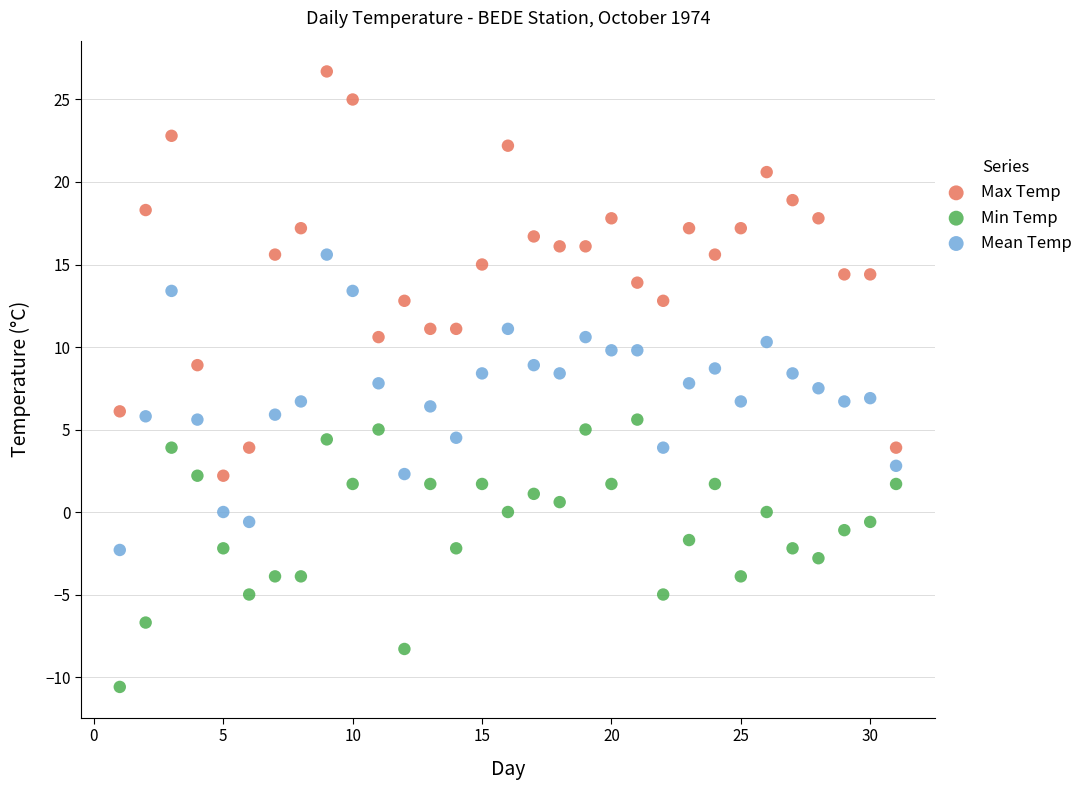

Which series has the widest spread of Y values?

Max Temp